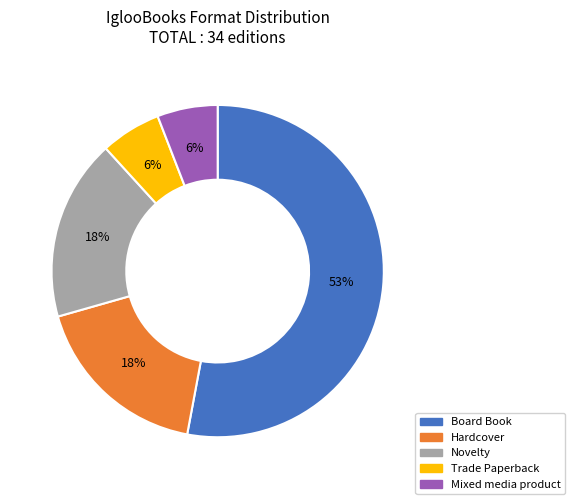

How many slices are in this pie chart?

5